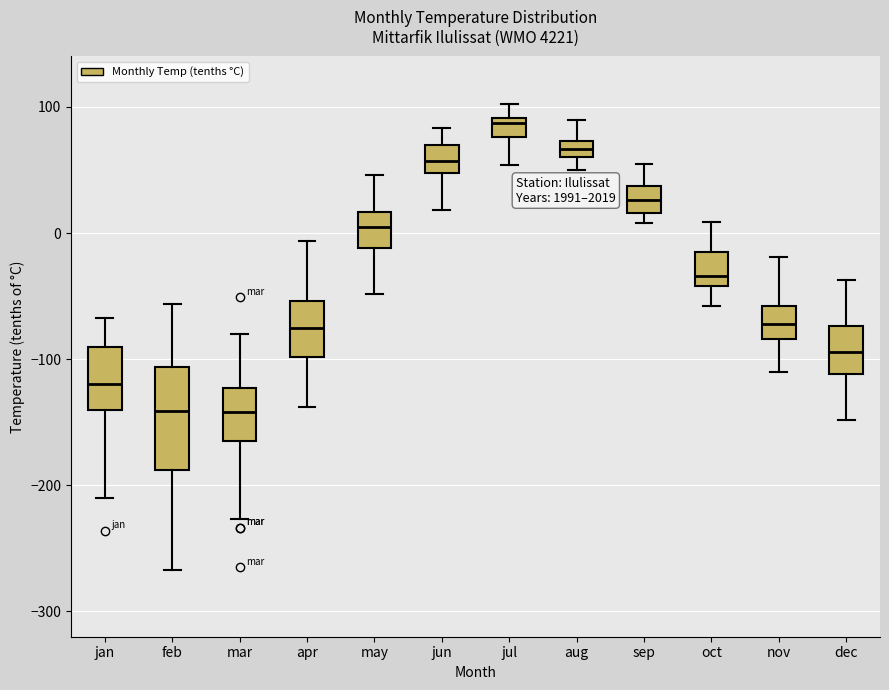

Which box is the tallest, from its lower edge to its upper edge?

feb